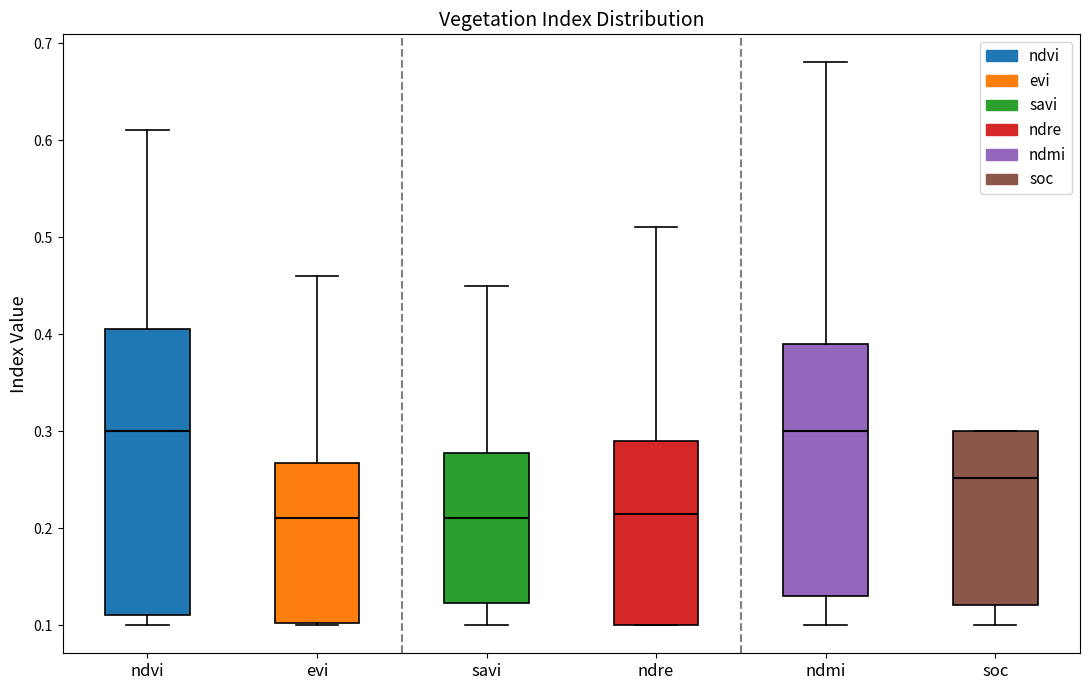

Reading left to right, read every box against the y-axis: the position of its median line, the range the box covers, and the ends of its whiskers. The values are not printed on the chart, so give them approximately, as read against the axis.

ndvi: median 0.30, box 0.11 to 0.41, whiskers 0.10 to 0.61
evi: median 0.21, box 0.10 to 0.27, whiskers 0.10 to 0.46
savi: median 0.21, box 0.12 to 0.28, whiskers 0.10 to 0.45
ndre: median 0.22, box 0.10 to 0.29, whiskers 0.10 to 0.51
ndmi: median 0.30, box 0.13 to 0.39, whiskers 0.10 to 0.68
soc: median 0.25, box 0.12 to 0.30, whiskers 0.10 to 0.30